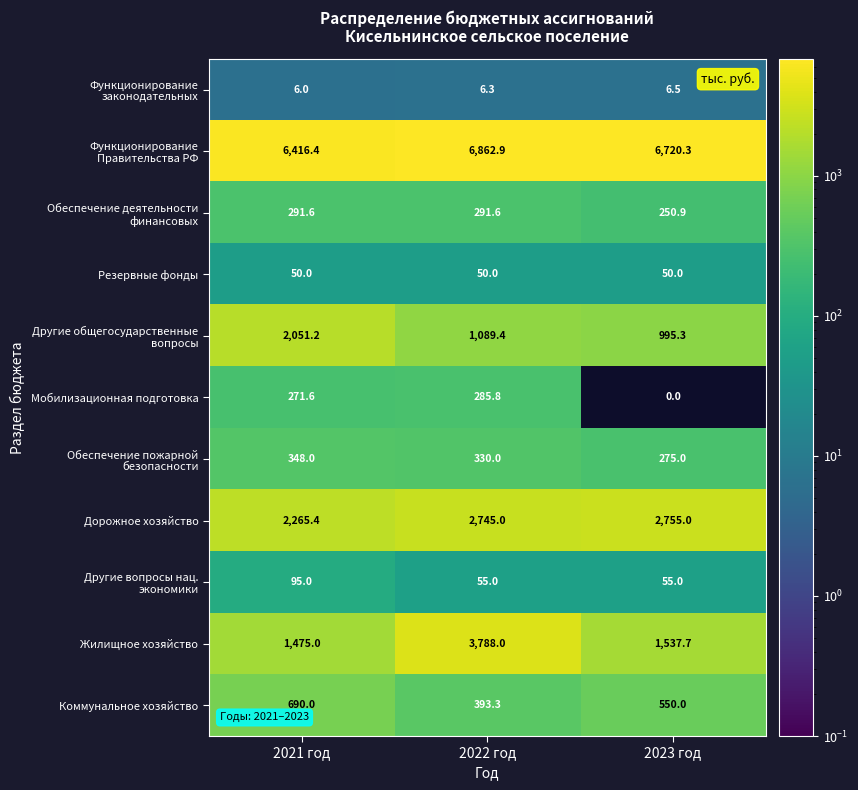

At which label is Жилищное хозяйство closest to 2631?

2023 год